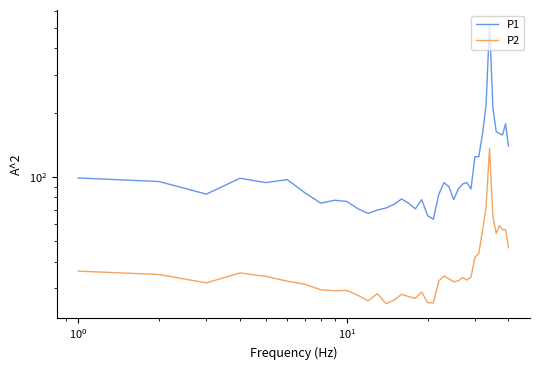

Is the value of P2 at $\mathdefault{10^{0}}$ greater than the value of P1 at $\mathdefault{10^{-2}}$?

No